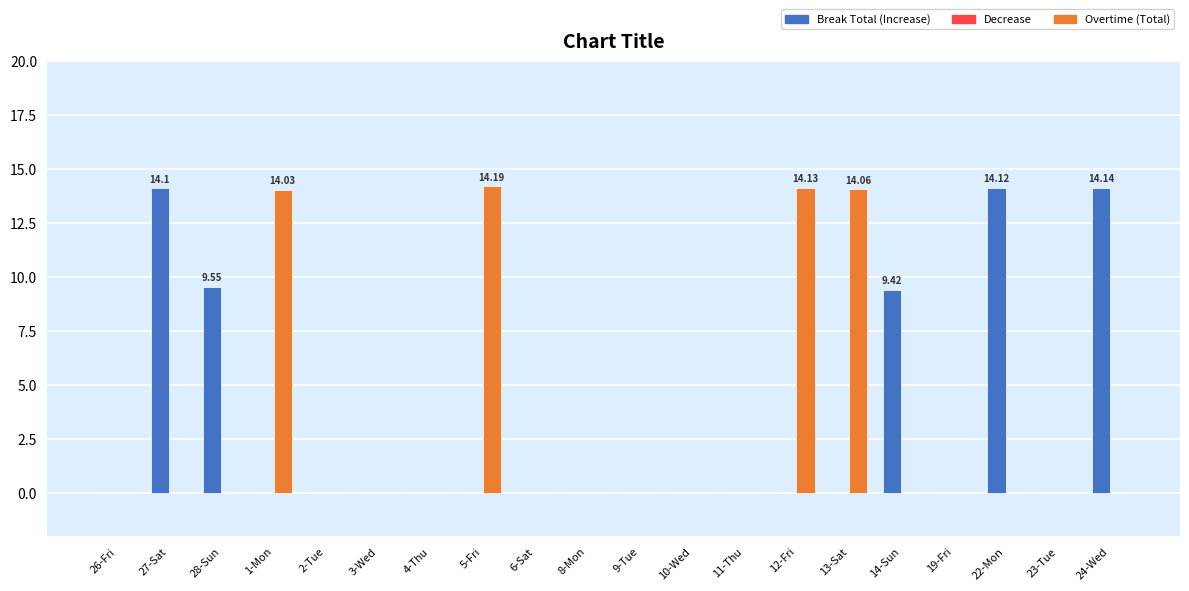

Reading left to right, what are all the values shown in this chart?

Break Total: 0.0	14.1	9.6	0.0	0.0	0.0	0.0	0.0	0.0	0.0	0.0	0.0	0.0	0.0	0.0	9.4	0.0	14.1	0.0	14.1
Overtime: 0.0	0.0	0.0	14.0	0.0	0.0	0.0	14.2	0.0	0.0	0.0	0.0	0.0	14.1	14.1	0.0	0.0	0.0	0.0	0.0